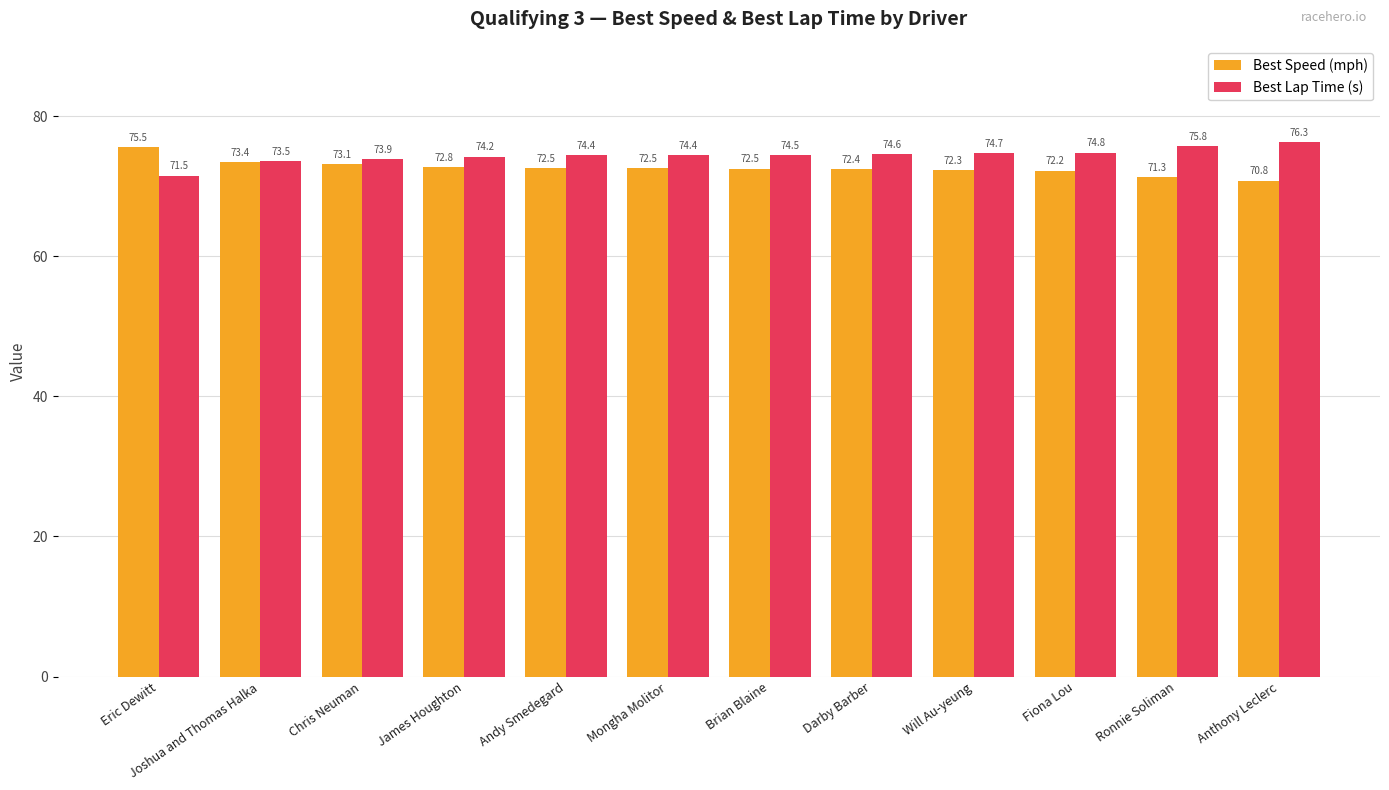

Is it true that Best Speed (mph) equals 72.2 at Fiona Lou?

True